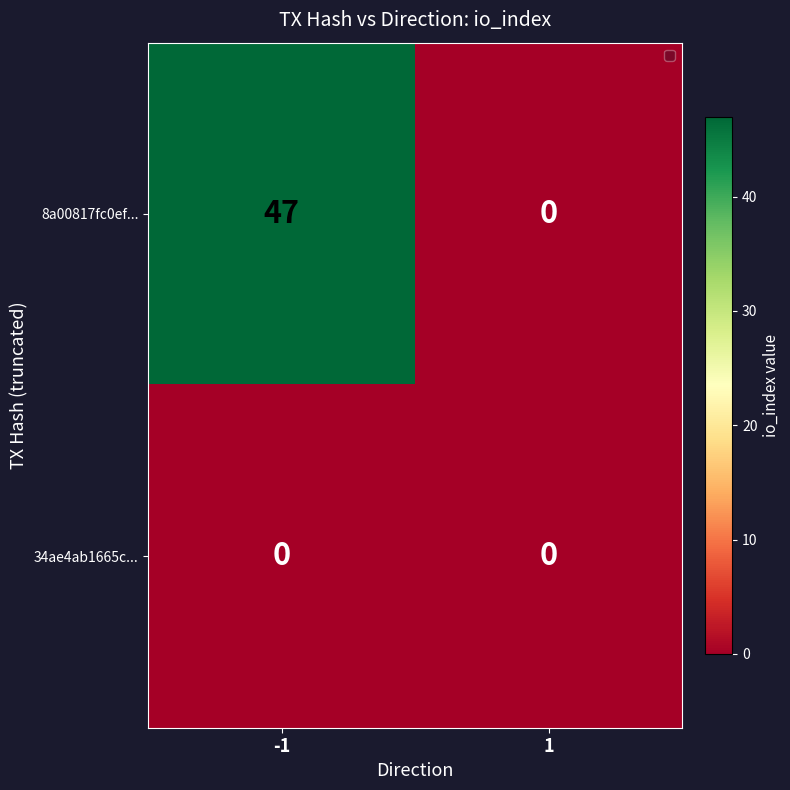

The value of 34ae4ab1665c... at -1 is 0. True or false?

True